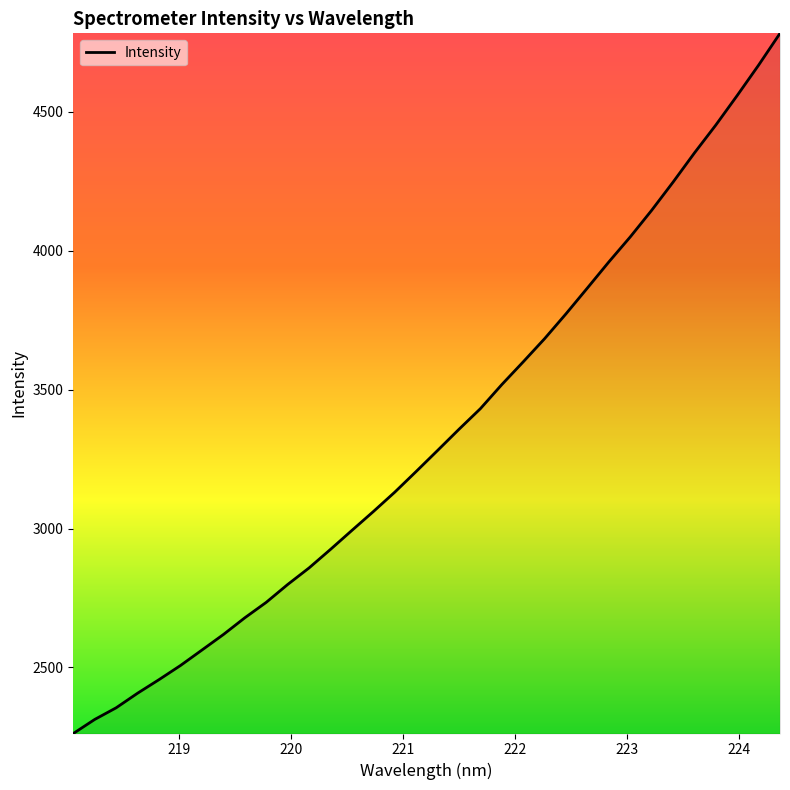

What is the minimum value shown in the chart?

2262.2